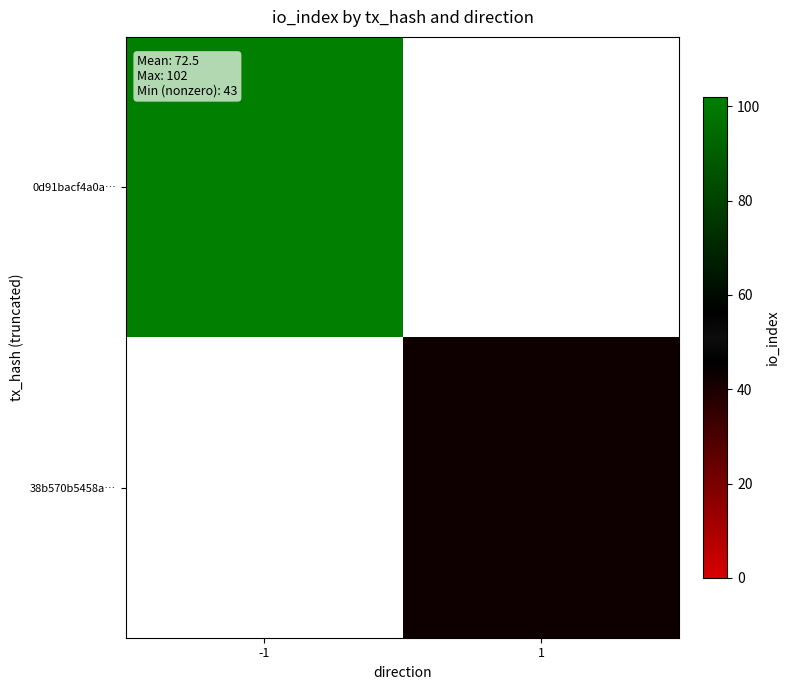

The 0d91bacf4a0a… series shows 29.6 at -1. True or false?

False